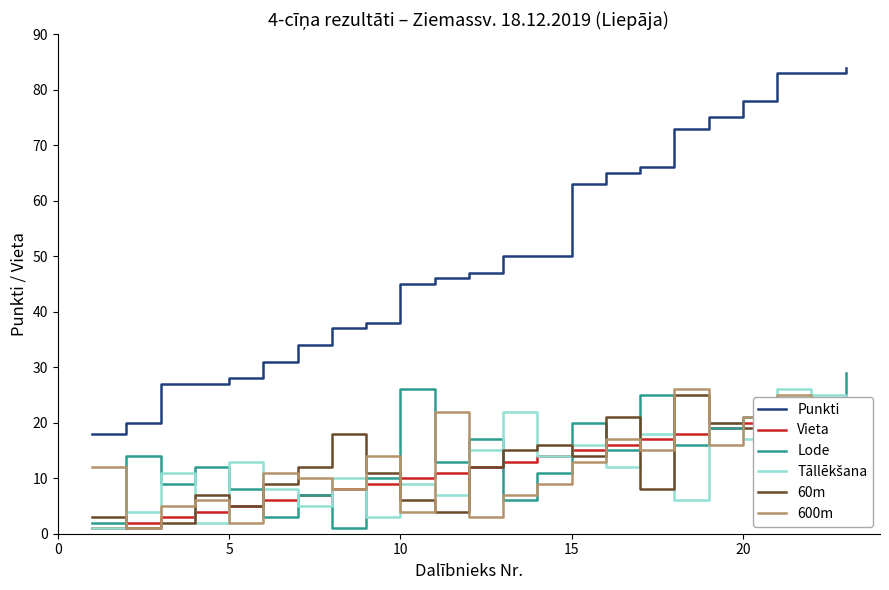

True or false: Punkti and 60m cross at least once.

False